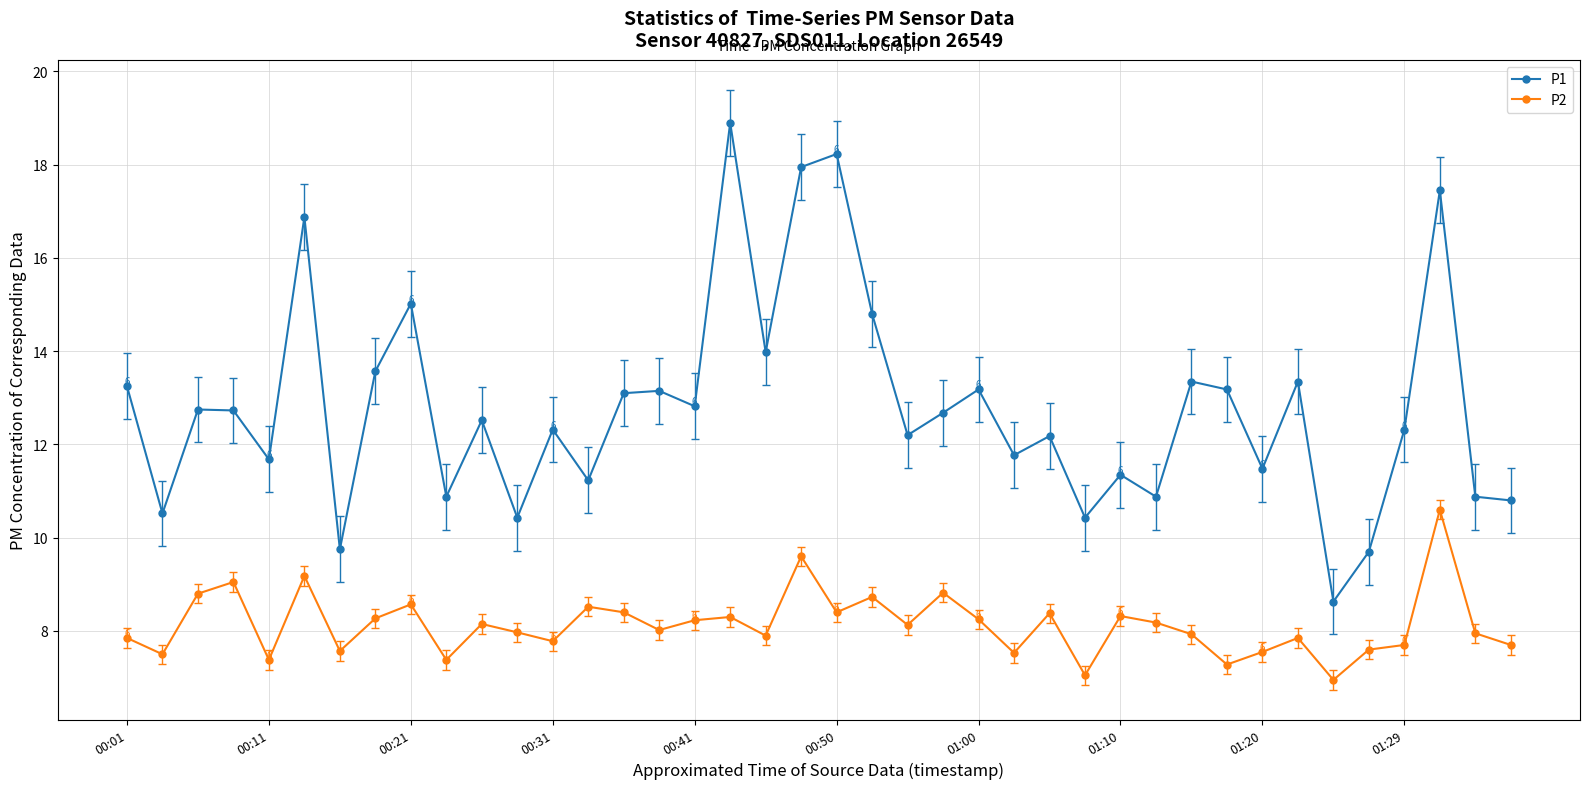

List the series in order of their peak value, lowest first.

P2, P1